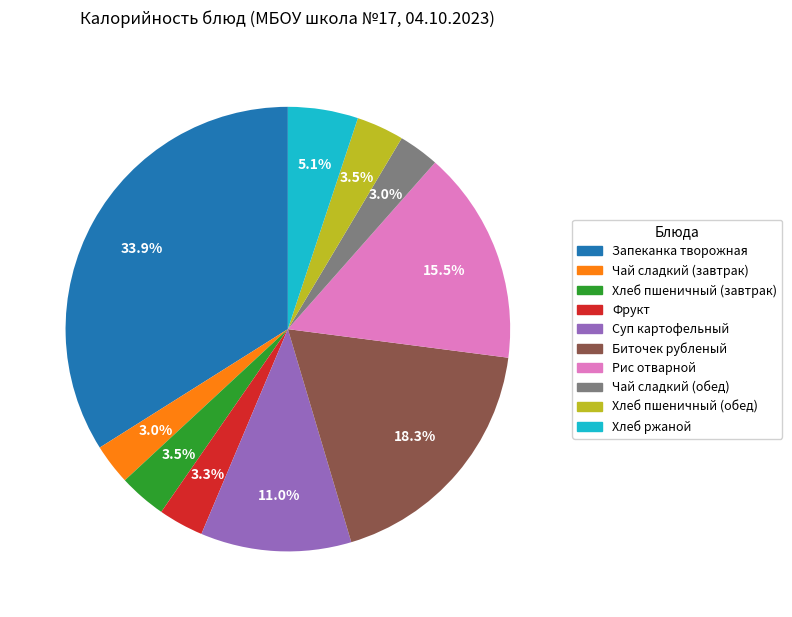

How many slices are in this pie chart?

10